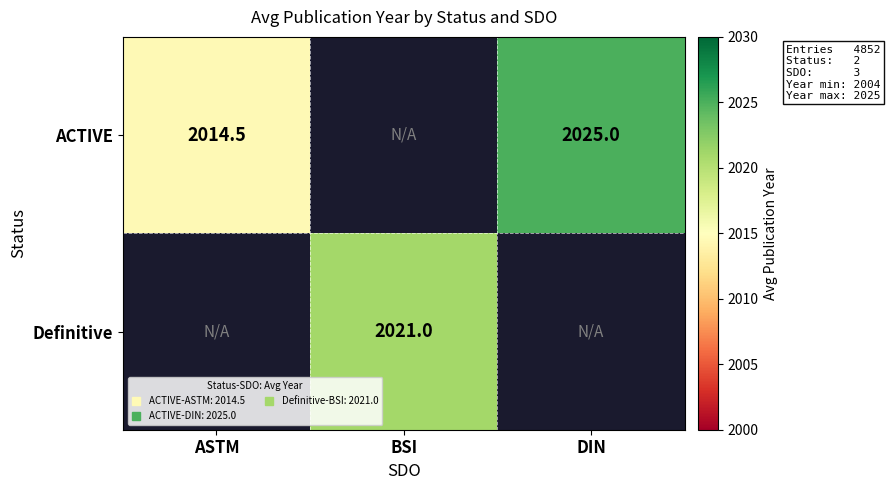

What is the sum of the ACTIVE values at ASTM and DIN?

4039.5